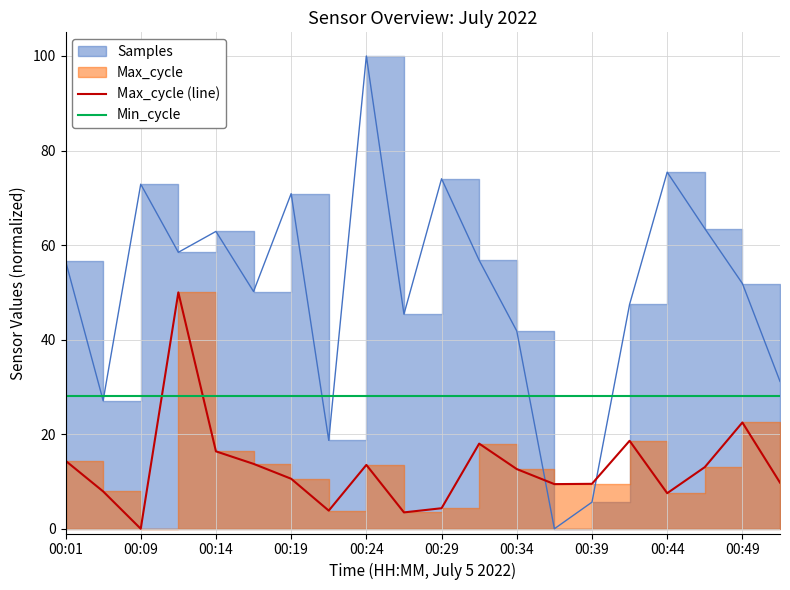

At which label does Max_cycle (line) first exceed 12?

00:01